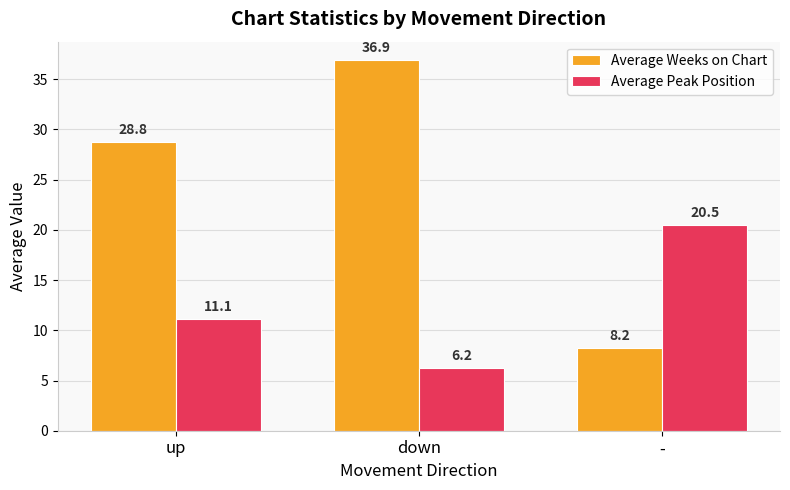

Does the chart contain any negative values?

No